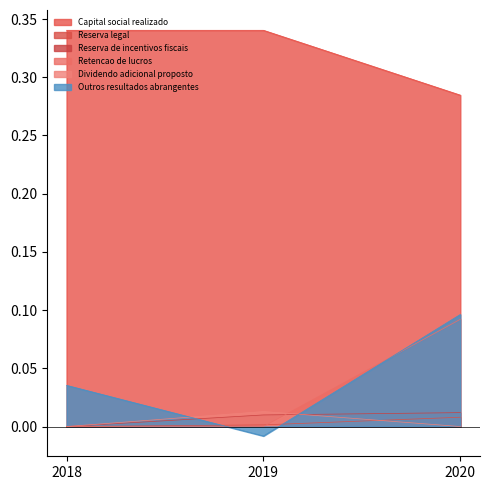

At which category is the sum across all series the highest?

2020